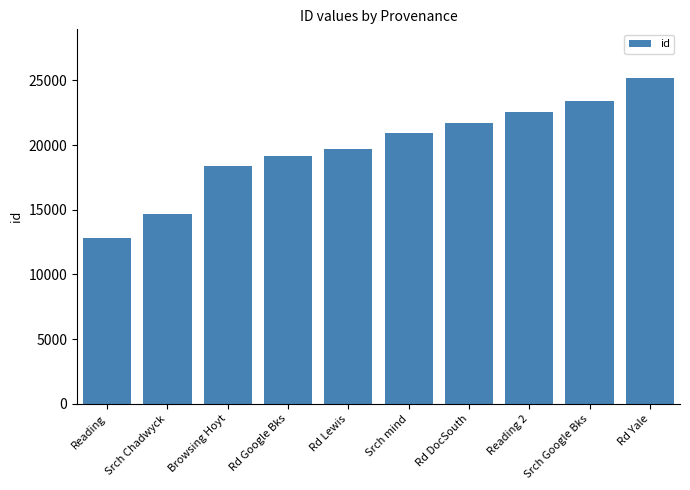

Where is the data nearest to the value 18994?

Rd Google Bks